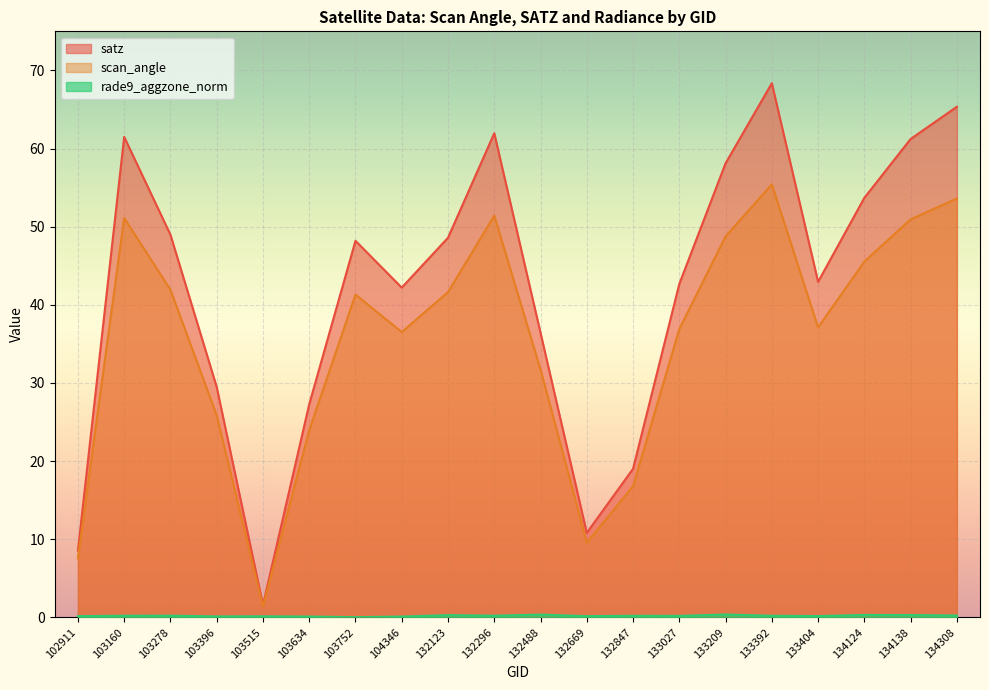

Which series has the widest spread of values?

satz